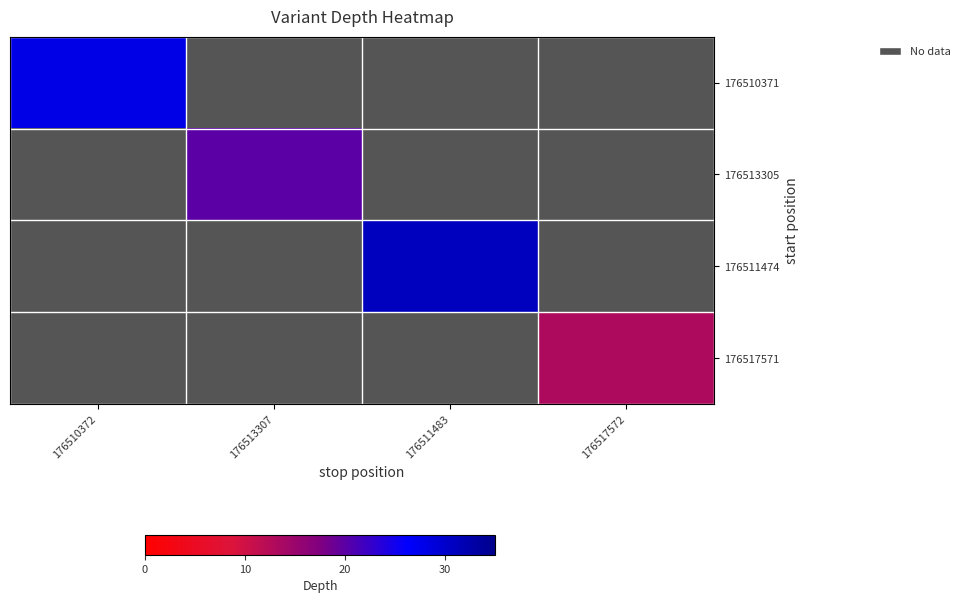

At which category does the chart reach its minimum across all series?

176517572